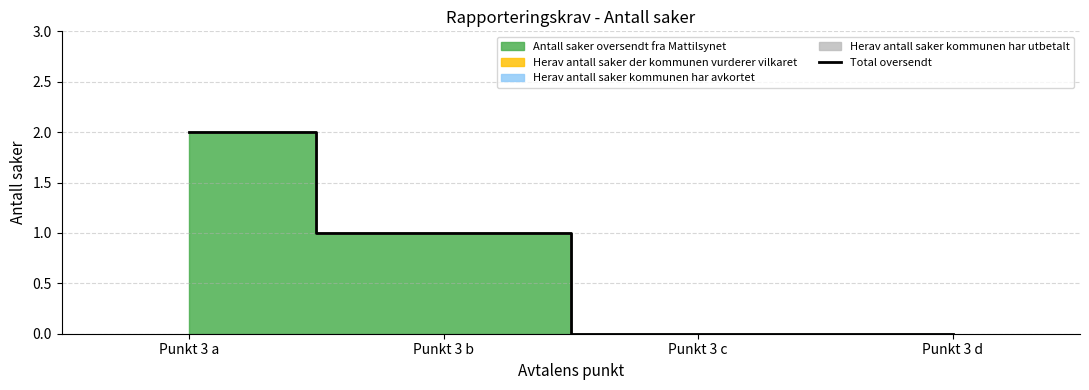

Rank the categories by value from lowest to highest.

Punkt 3 c, Punkt 3 d, Punkt 3 b, Punkt 3 a